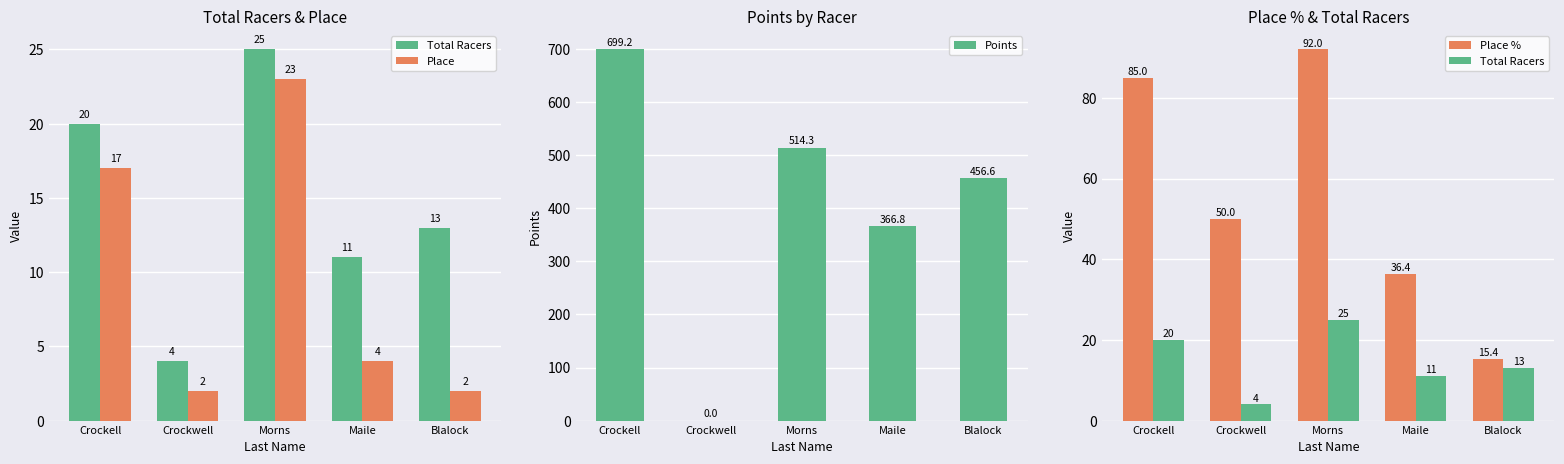

Reading left to right, extract all data points from this chart.

Total Racers: Crockell=20.0	Crockwell=4.0	Morns=25.0	Maile=11.0	Blalock=13.0
Place: Crockell=17.0	Crockwell=2.0	Morns=23.0	Maile=4.0	Blalock=2.0
Points: Crockell=699.2	Crockwell=0.0	Morns=514.3	Maile=366.8	Blalock=456.6
Place %: Crockell=85.0	Crockwell=50.0	Morns=92.0	Maile=36.4	Blalock=15.4